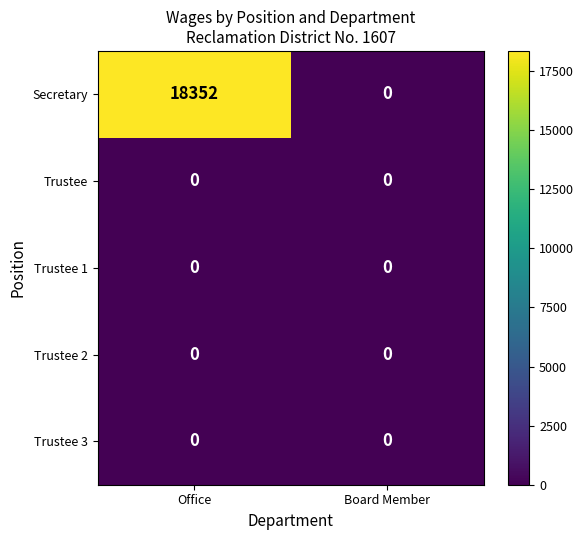

At which category is the sum across all series the highest?

Office